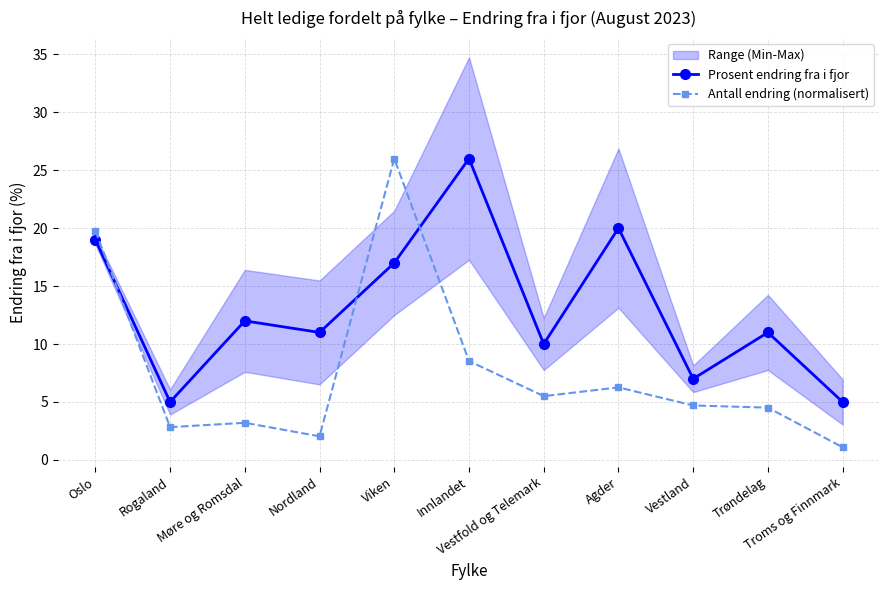

Which series changed the most between Vestfold og Telemark and Trøndelag?

Prosent endring fra i fjor